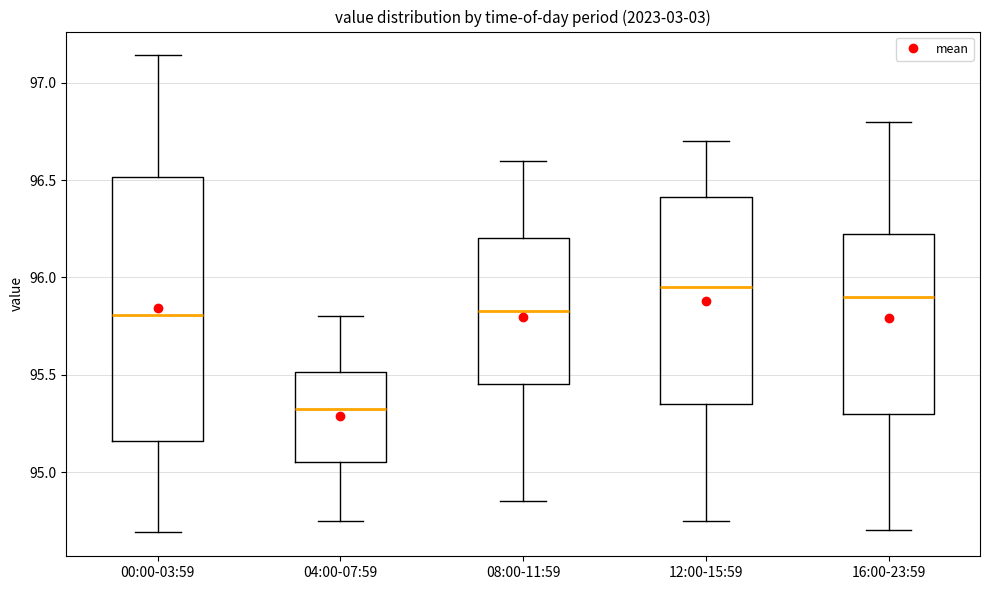

Comparing the boxes themselves (not the whiskers), which one is the tallest?

00:00-03:59